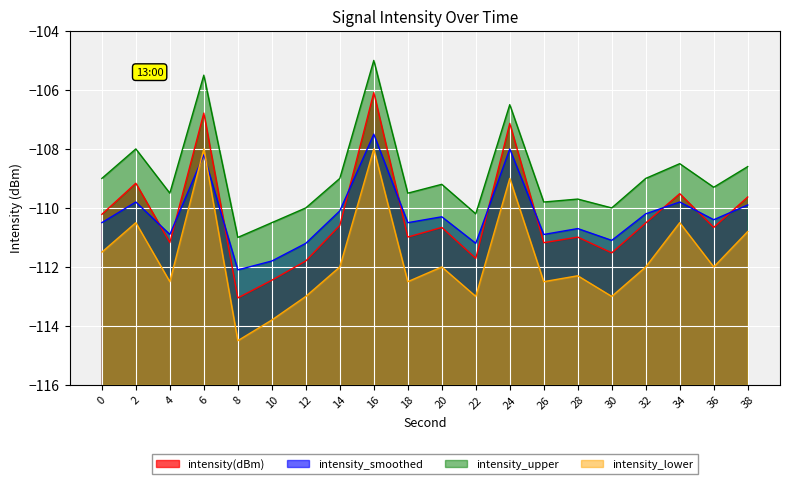

Which series has the widest spread of values?

intensity(dBm)